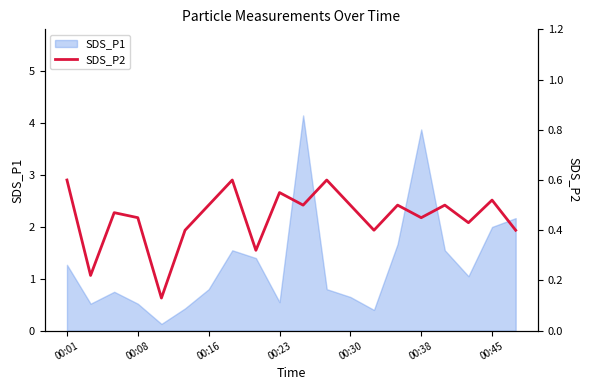

What is the difference between the second highest and second lowest values?

0.4